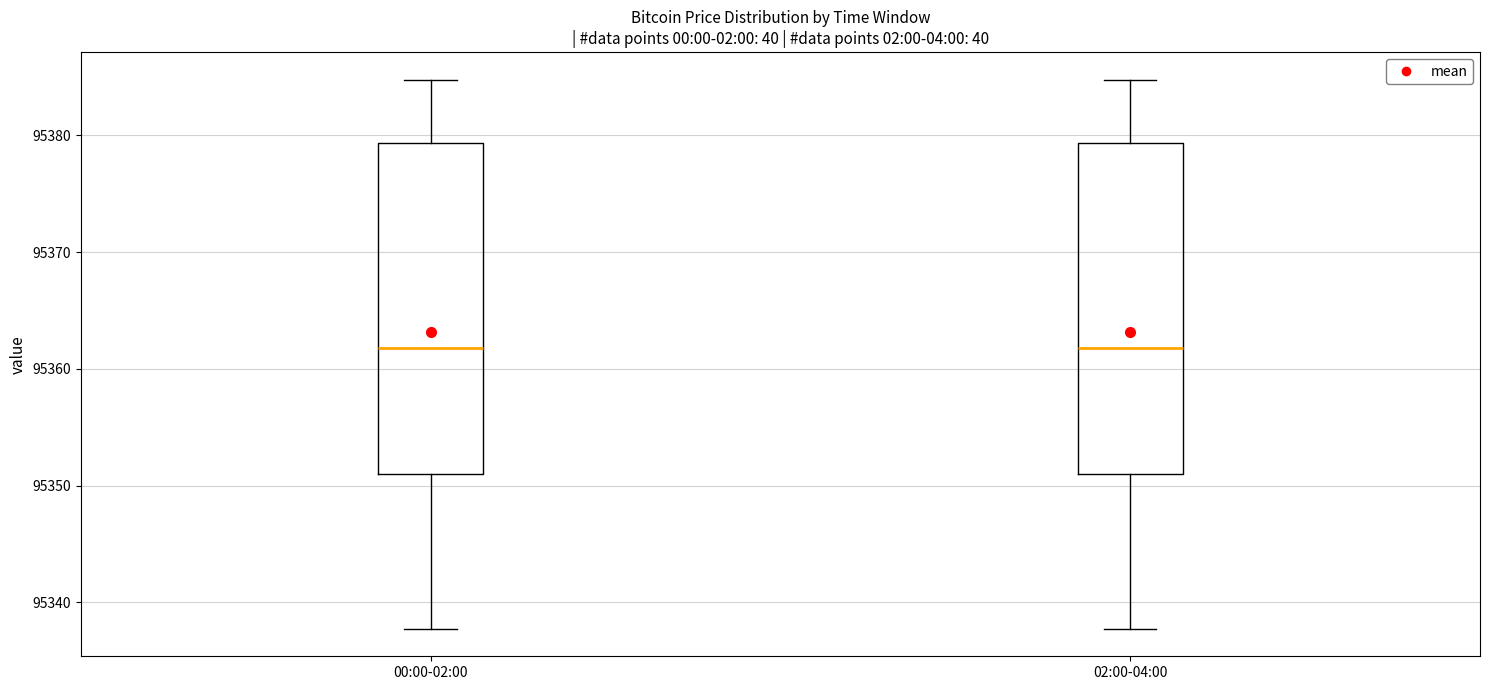

Reading left to right, transcribe this box plot: for each box, give where its median line is, the range the box spans, and where its two whiskers end, as read against the y-axis. The values are not printed on the chart, so give them approximately, as read against the axis.

00:00-02:00: median 95362, box 95351 to 95379, whiskers 95338 to 95385
02:00-04:00: median 95362, box 95351 to 95379, whiskers 95338 to 95385